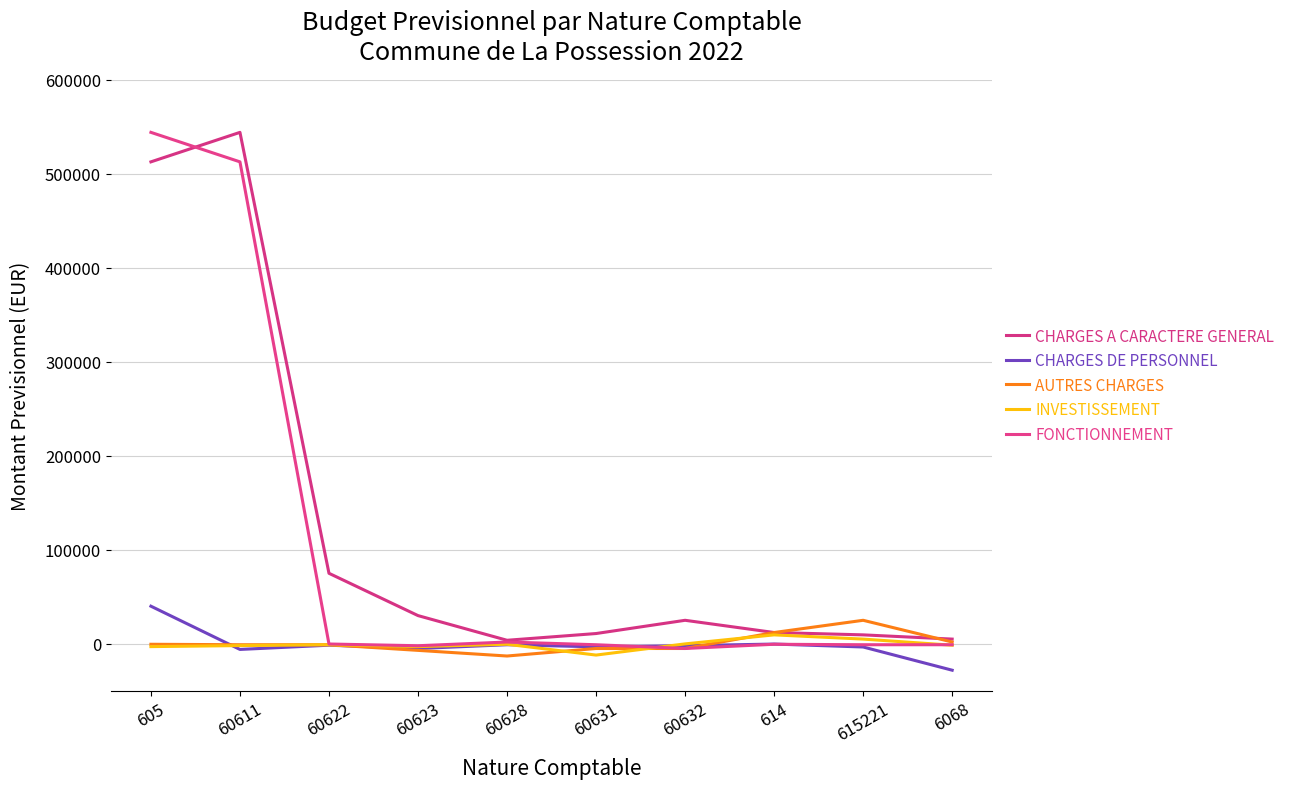

Rank the series at 60631 from highest to lowest value.

CHARGES A CARACTERE GENERAL, FONCTIONNEMENT, CHARGES DE PERSONNEL, AUTRES CHARGES, INVESTISSEMENT